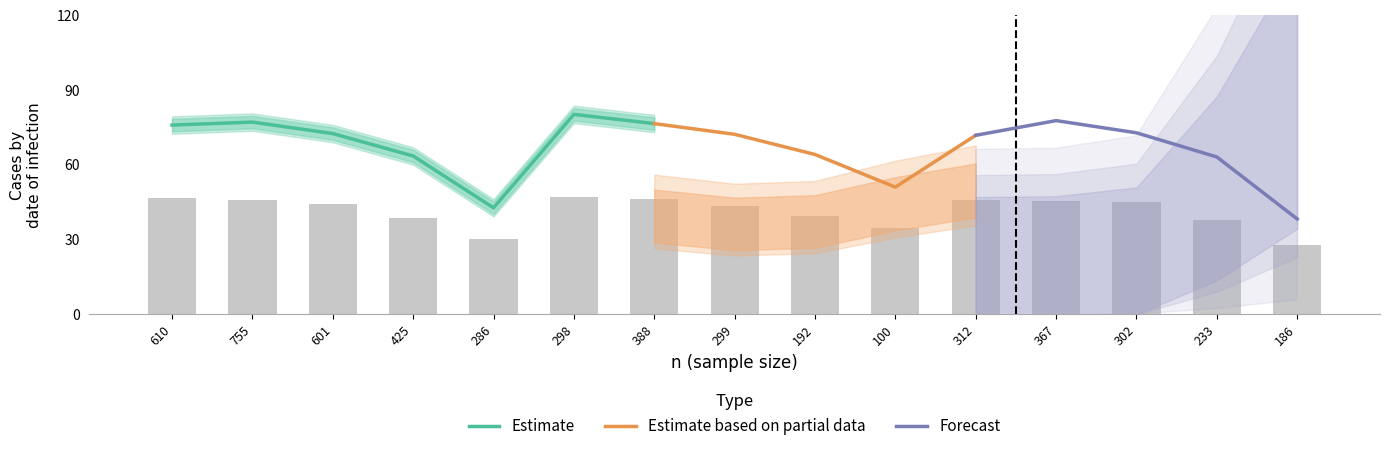

How many series are shown in this chart?

4